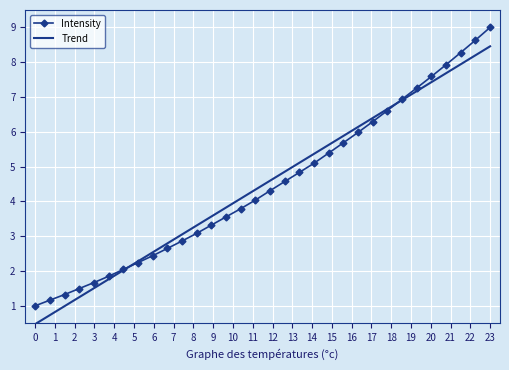

True or false: Intensity has more than 2 points higher than both neighbors.

False